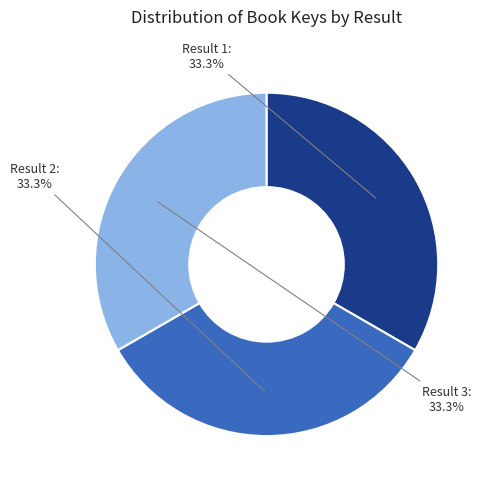

Is there a majority slice in this chart?

No